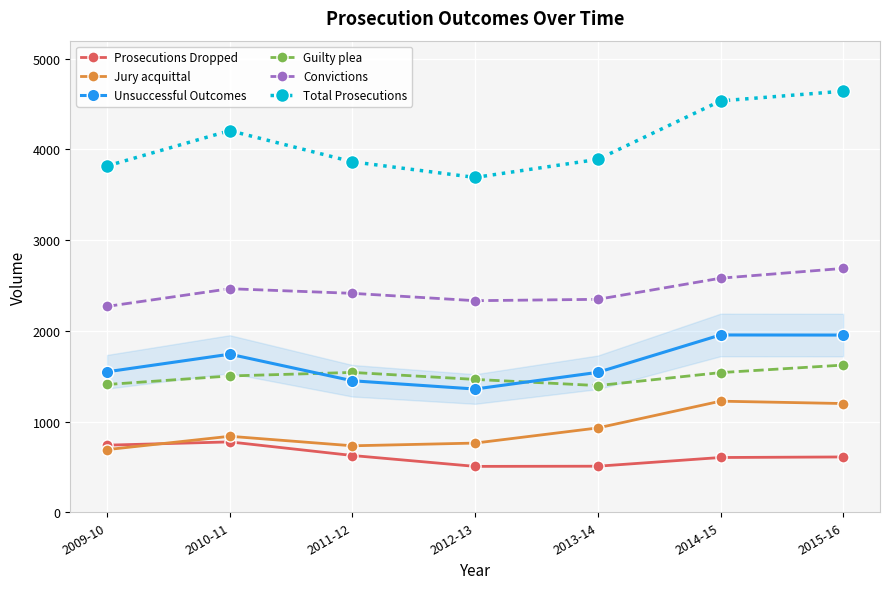

Rank the series at 2013-14 from lowest to highest value.

Prosecutions Dropped, Jury acquittal, Guilty plea, Unsuccessful Outcomes, Convictions, Total Prosecutions